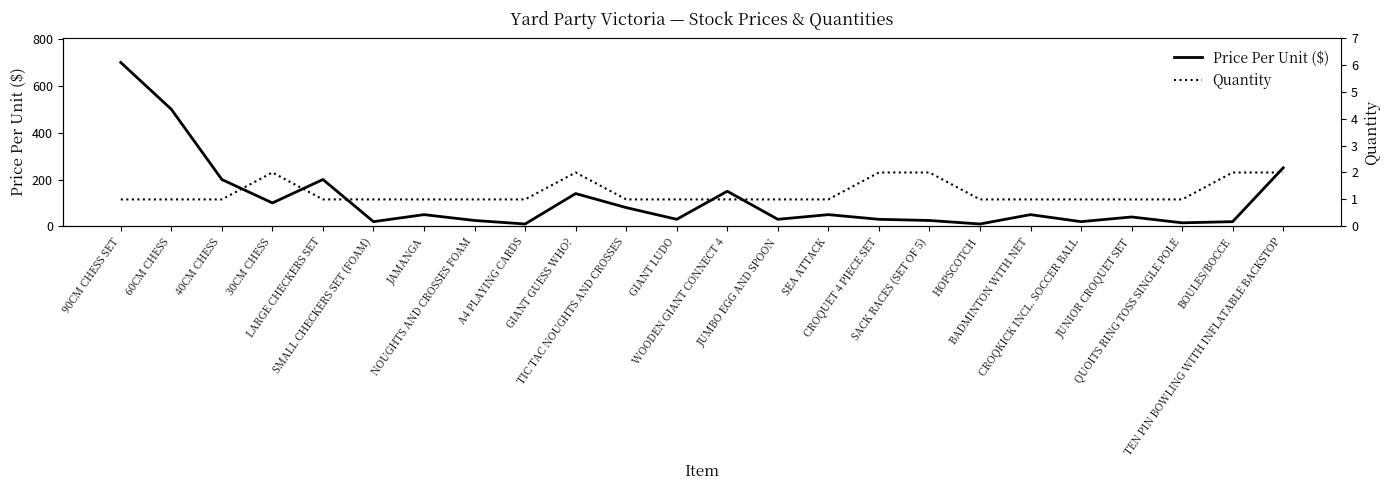

True or false: Quantity has a value of 1 at 40CM CHESS.

True